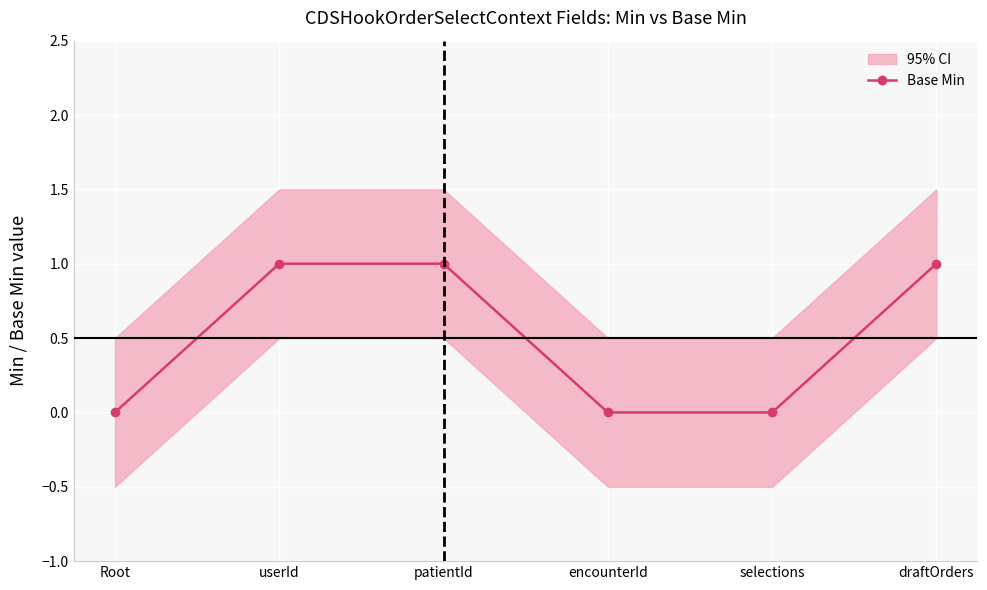

Rank the categories by value from highest to lowest.

userId, patientId, draftOrders, Root, encounterId, selections